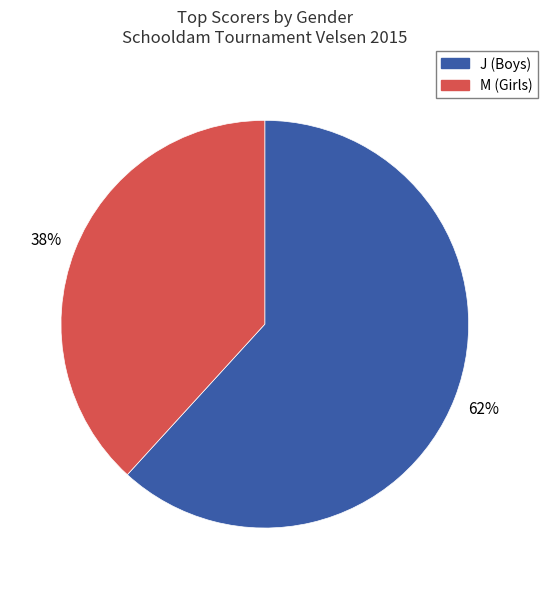

Which has a higher value, J or M?

J